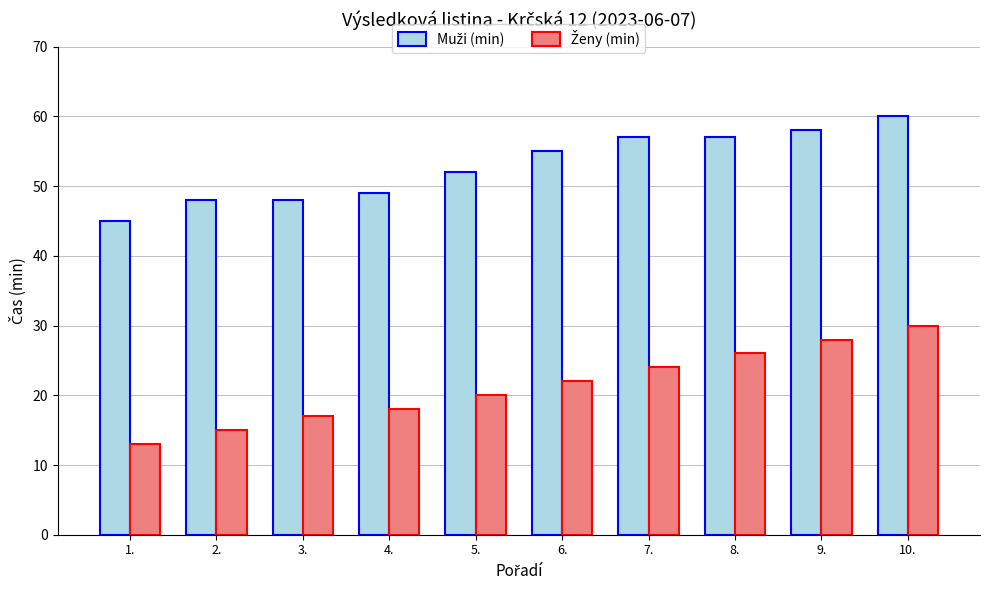

What is the label of the 2nd bar from the right?

9.